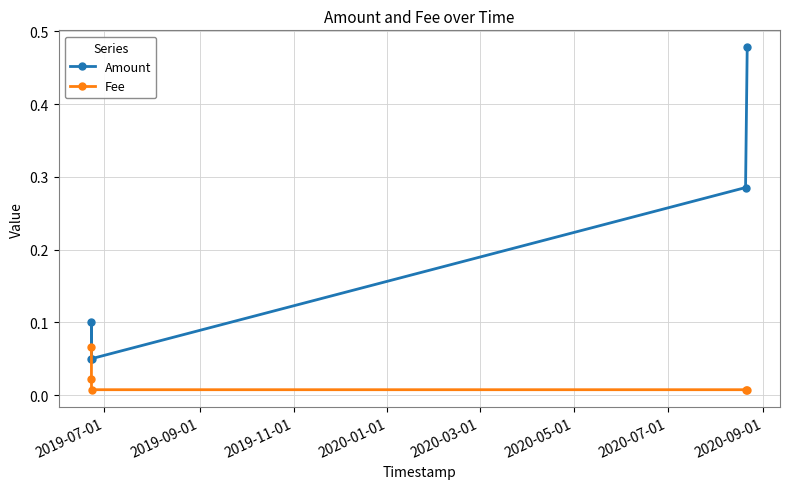

What is the sum of all Amount values?

1.0